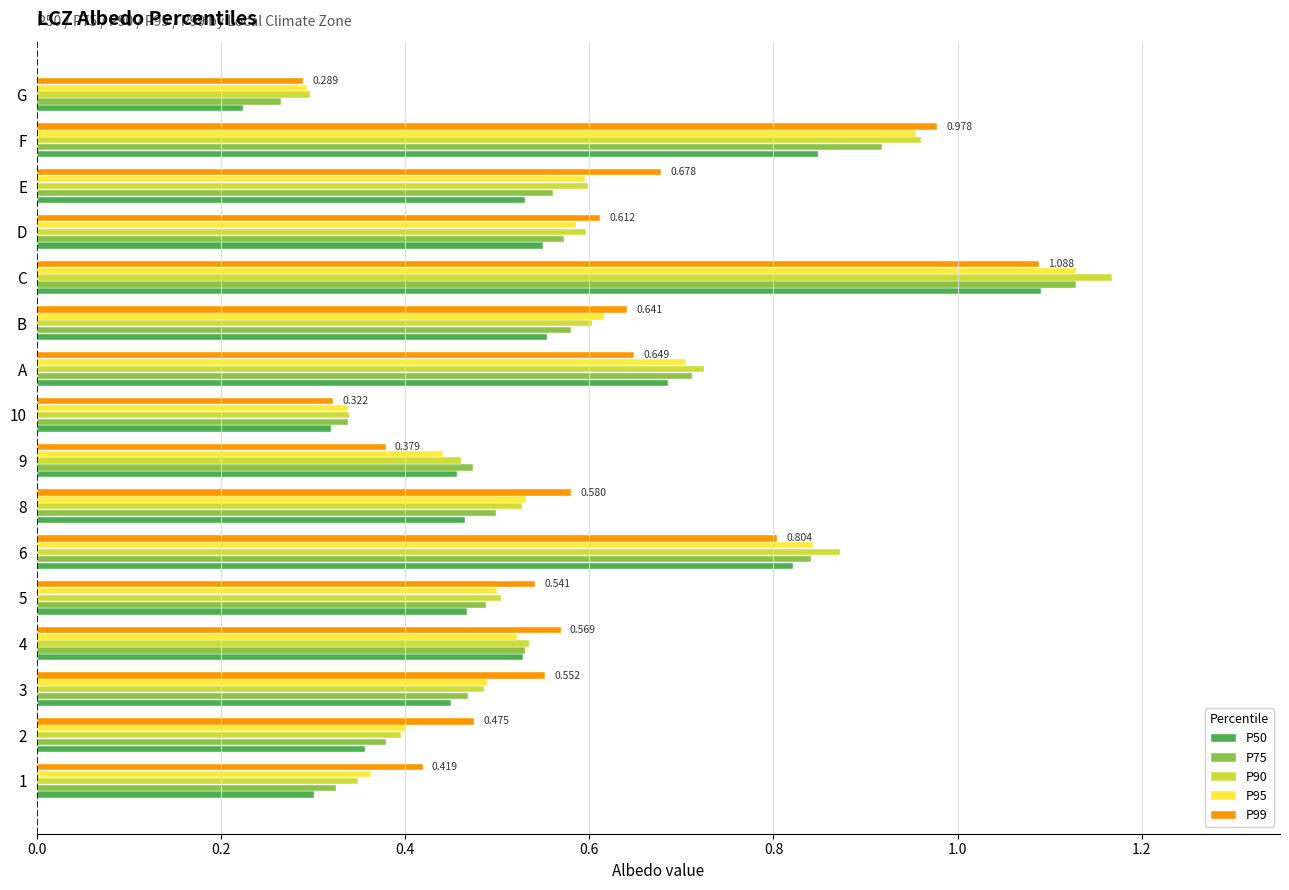

Where is P90 nearest to the value 0?

G